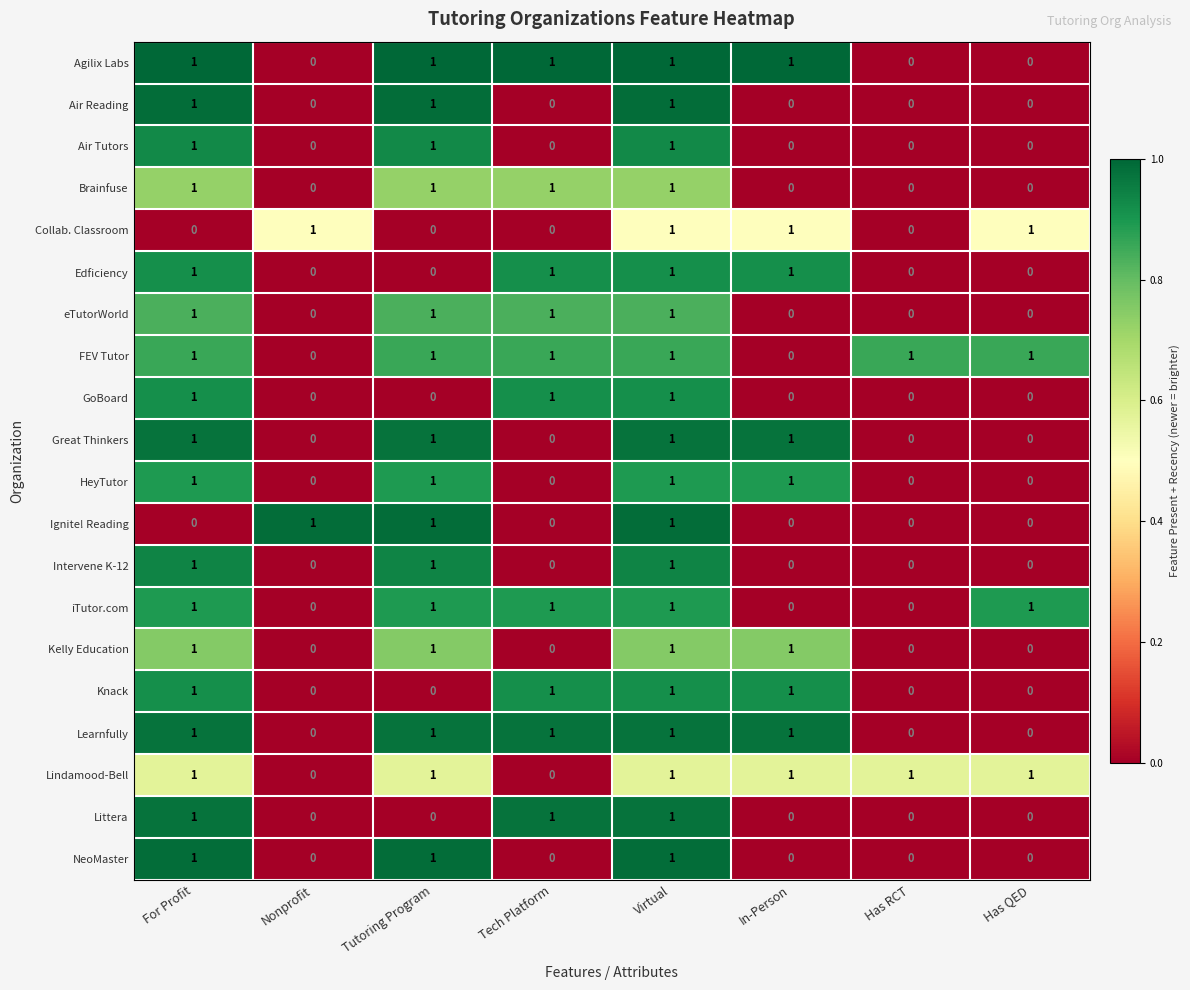

The eTutorWorld series shows 1 at Tech Platform. True or false?

True